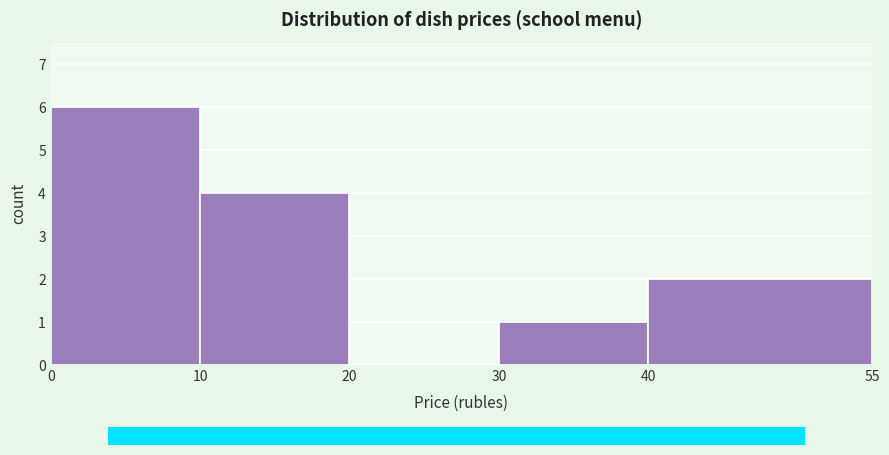

What is the height of the bar covering 40 to 55 on the x-axis? The values are not printed on the chart, so give them approximately, as read against the axis.

2